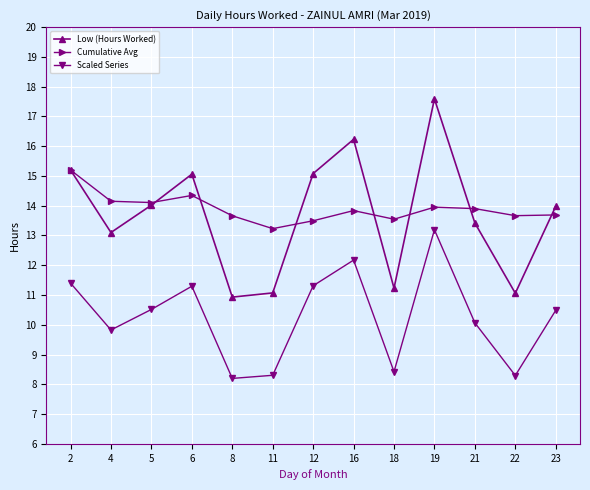

At how many categories does at least one series exceed 15?

5